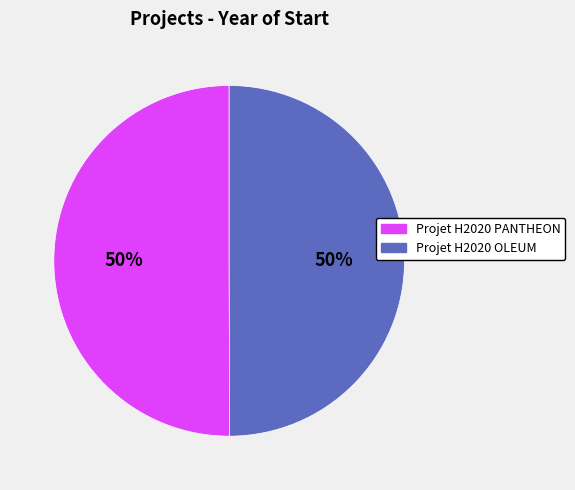

Is it true that Projet H2020 PANTHEON is 44% of the pie?

False